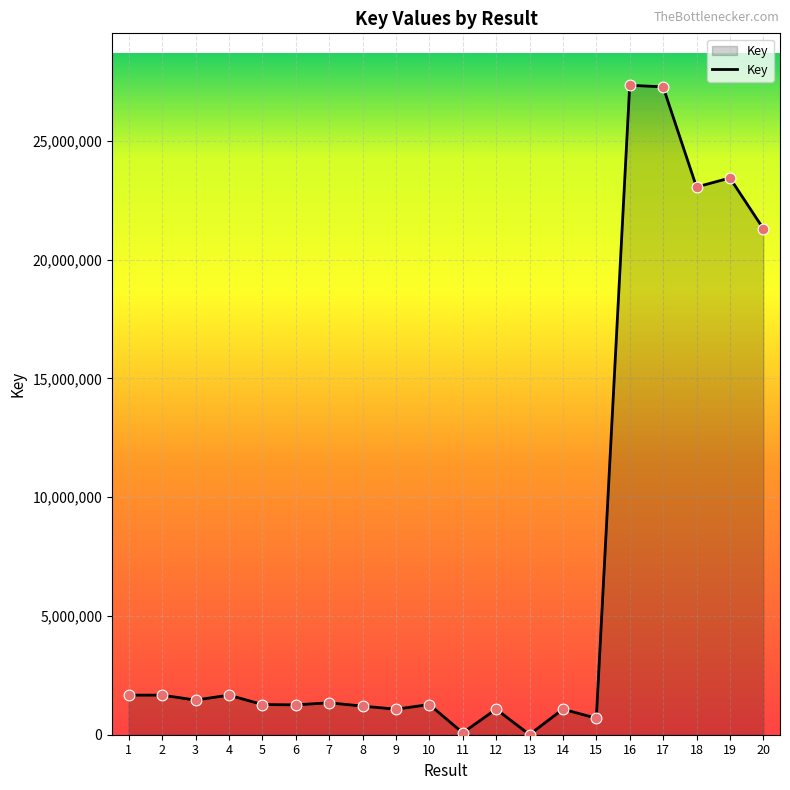

Approximately how many times larger is the value at 18 compared to 15?

33.2